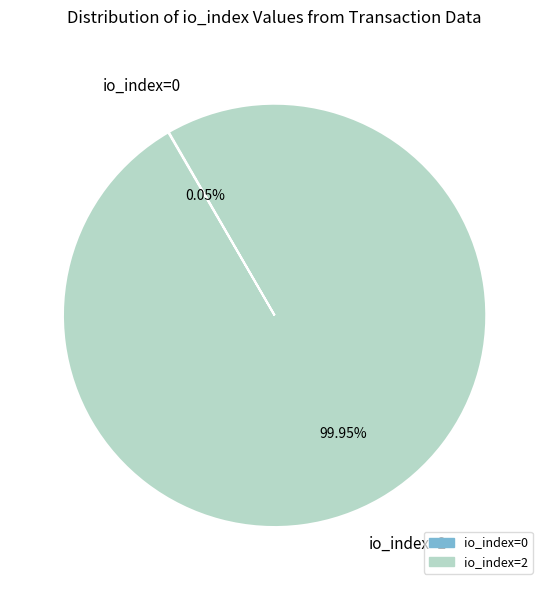

Does io_index=2 account for over 50% of the chart?

Yes